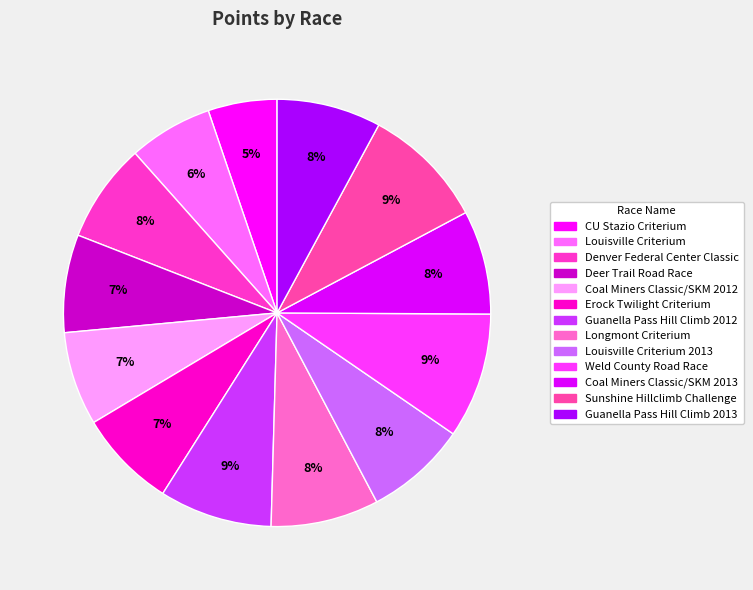

Combined, what portion of the pie is Coal Miners Classic/SKM 2012 and CU Stazio Criterium?

12.3%